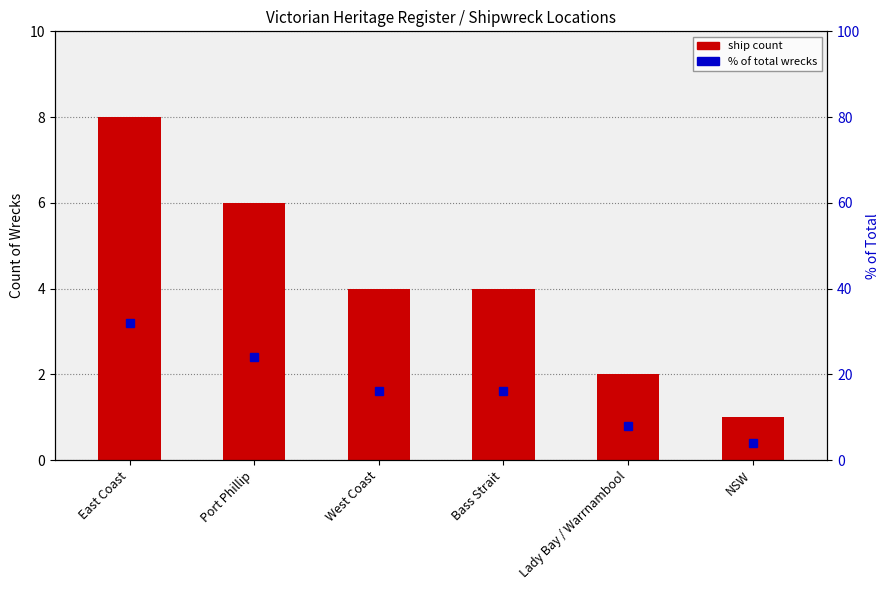

What value does the % of total wrecks series have at East Coast, to the nearest 10?

30